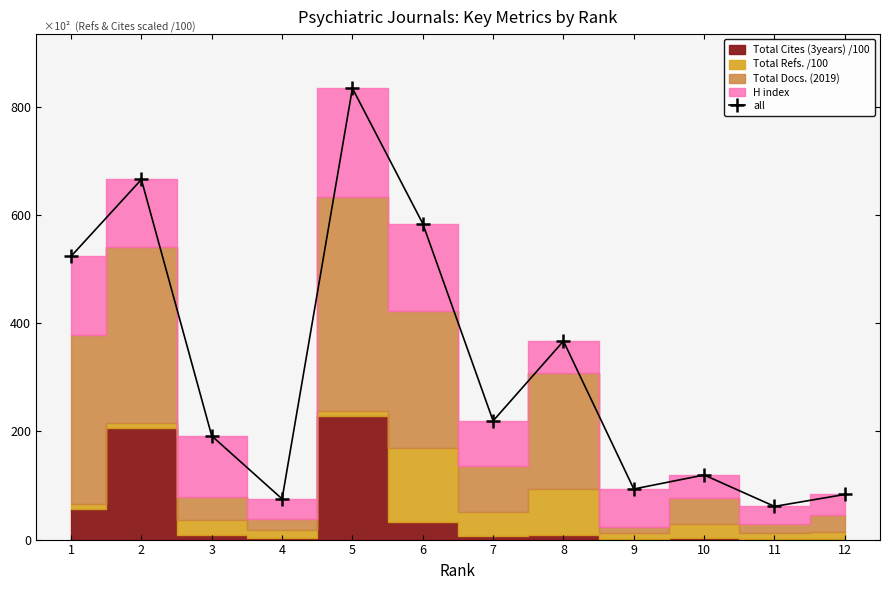

What is the difference between the values at 1 and 7?

304.1